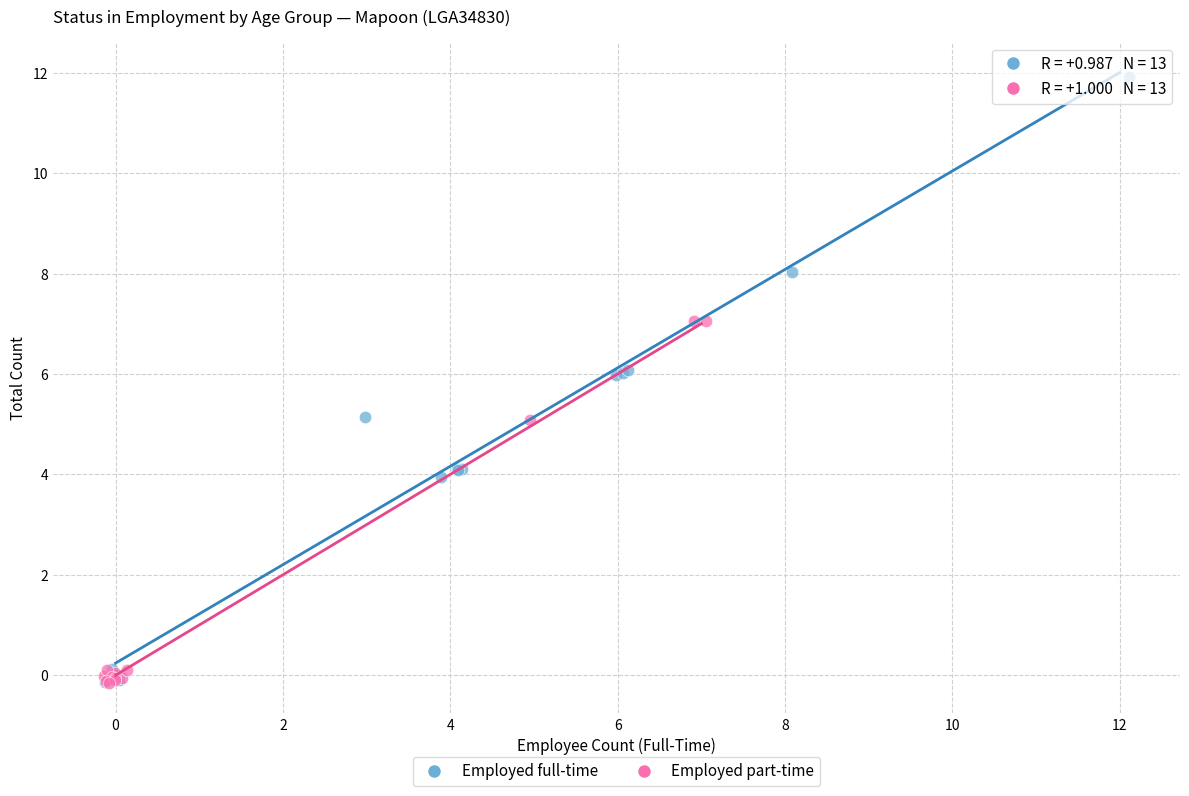

Which series contains the highest Y value?

Employed full-time